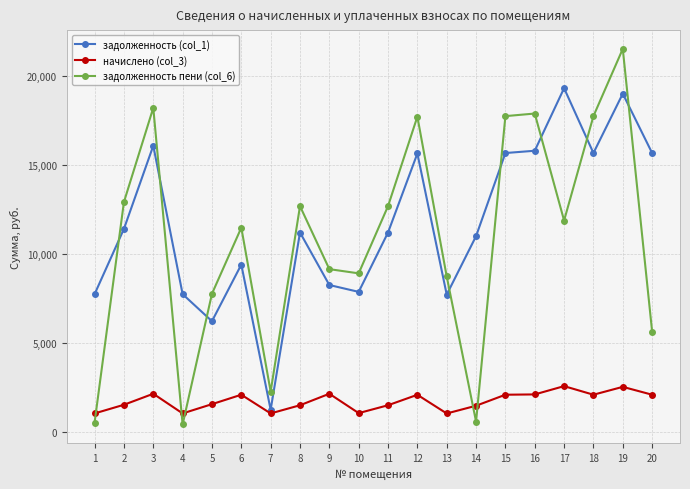

What is the difference between the second highest and second lowest values in the задолженность пени (col_6) series?

17693.3